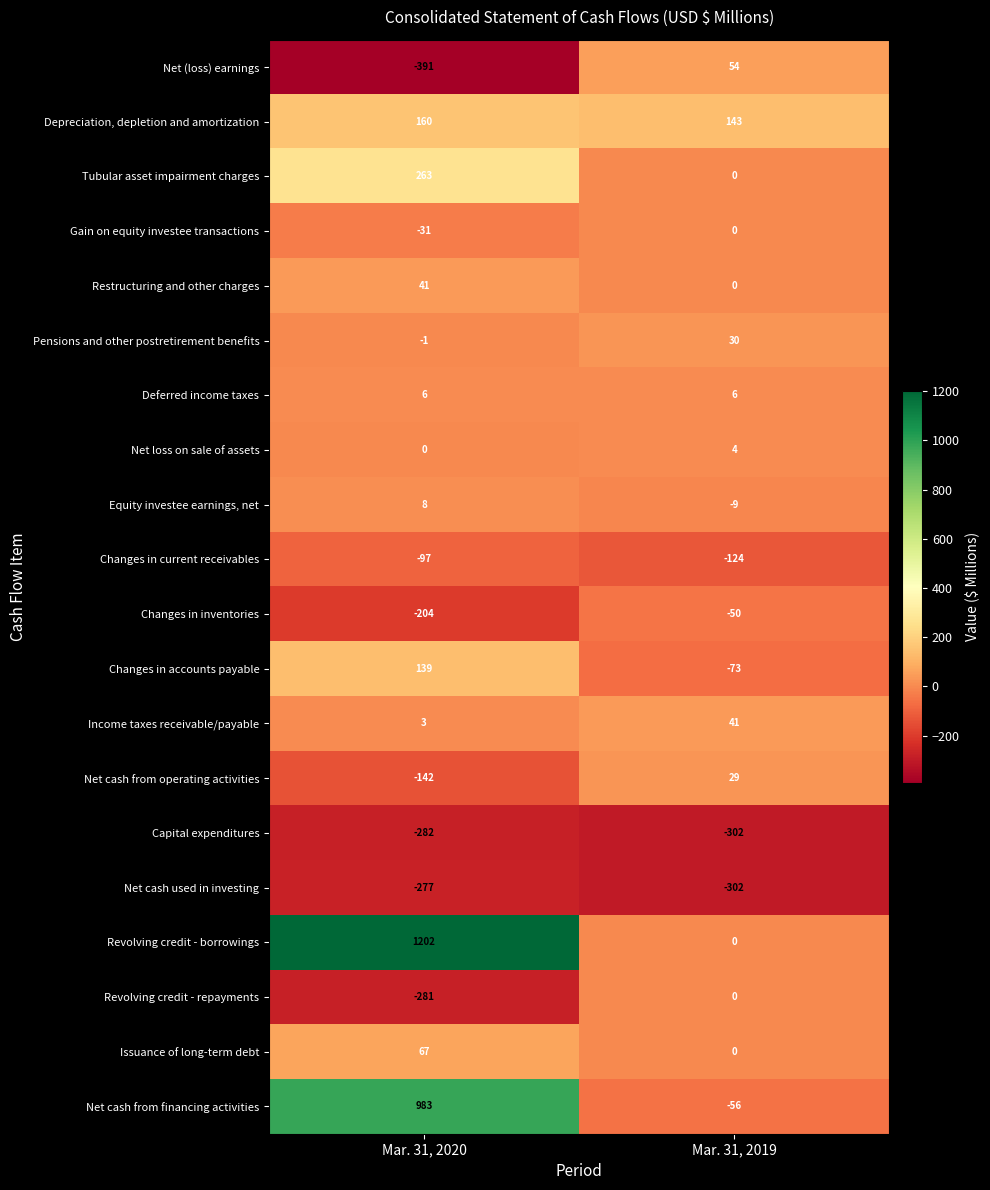

What is the smallest value displayed?

-391